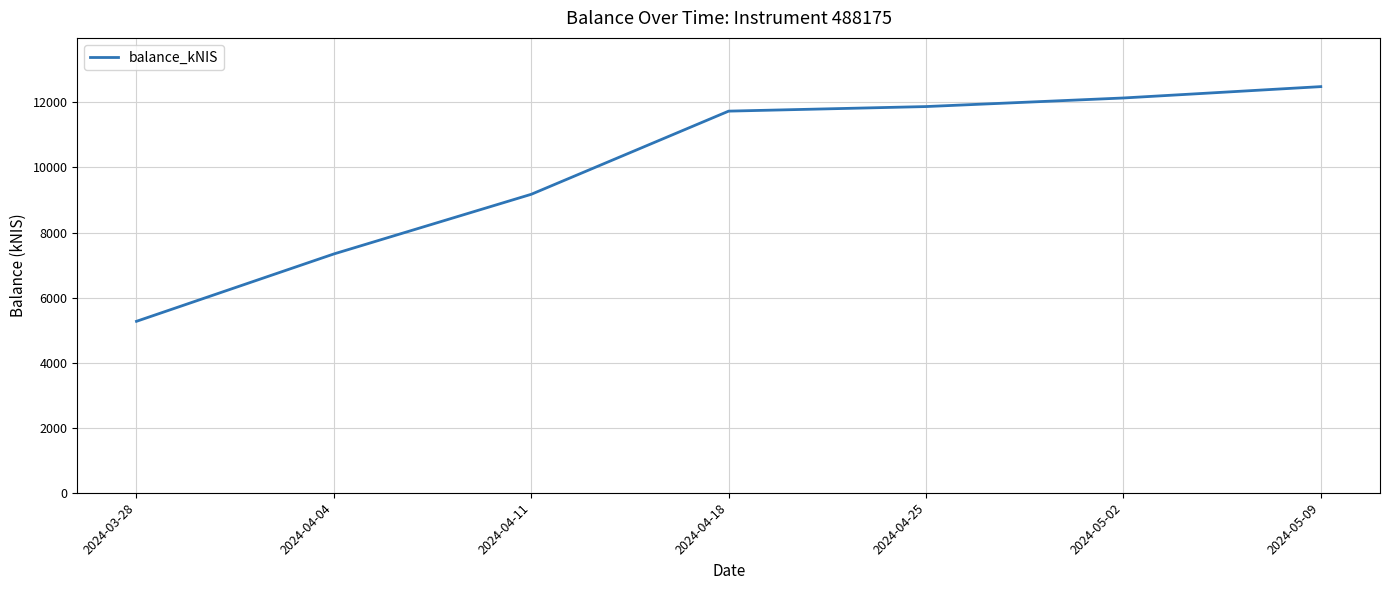

Reading right to left, what are all the values shown in this chart?

2024-05-09=12484.7	2024-05-02=12135.6	2024-04-25=11871.8	2024-04-18=11731.2	2024-04-11=9174.8	2024-04-04=7341.0	2024-03-28=5270.1